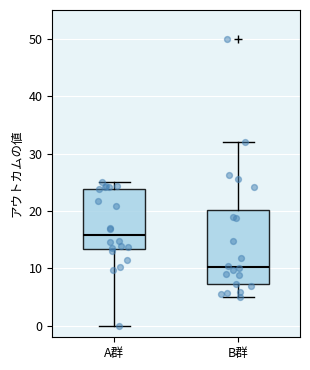

Which box's median line is the highest?

A群